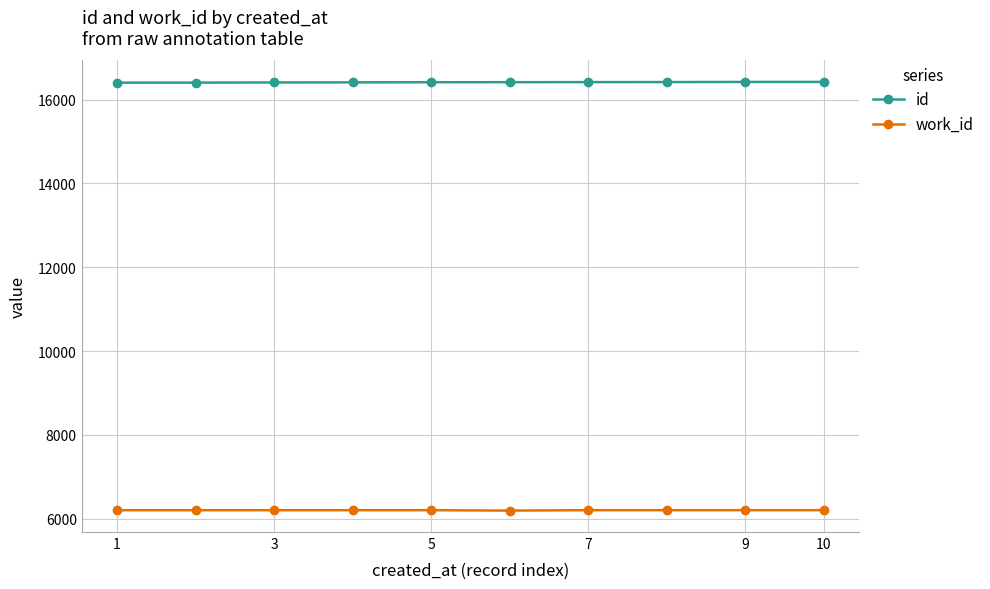

What is the sum of all id values?

164126